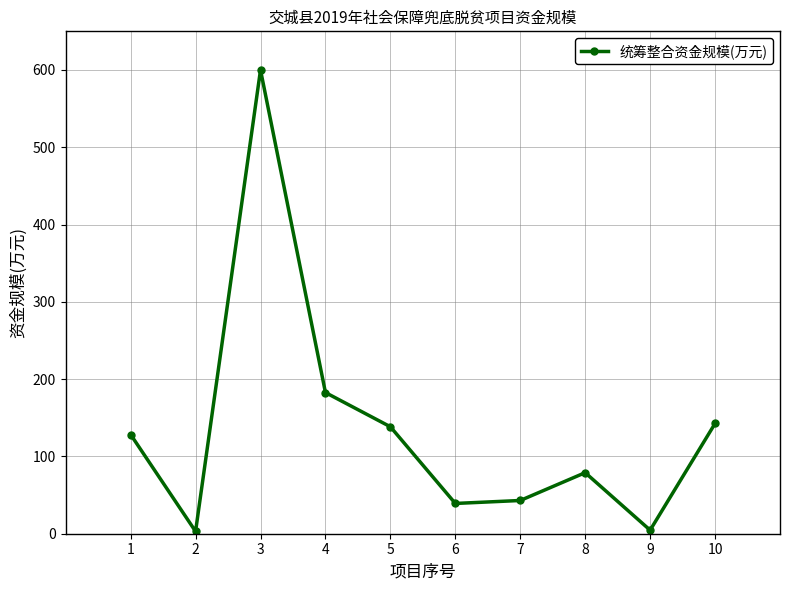

What is the value of the 9th point from the left?

4.6